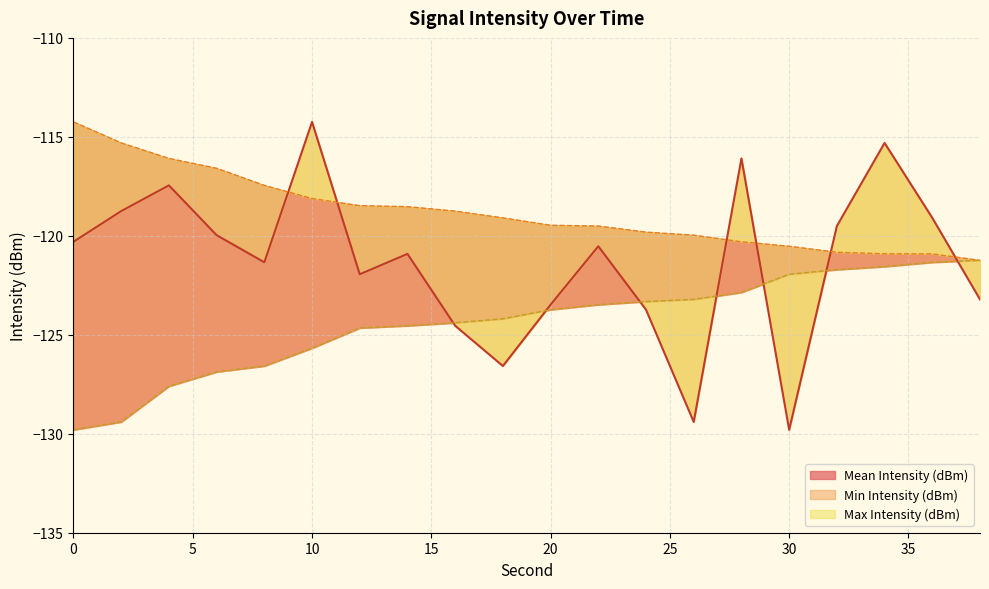

Count the number of data series in this chart.

3